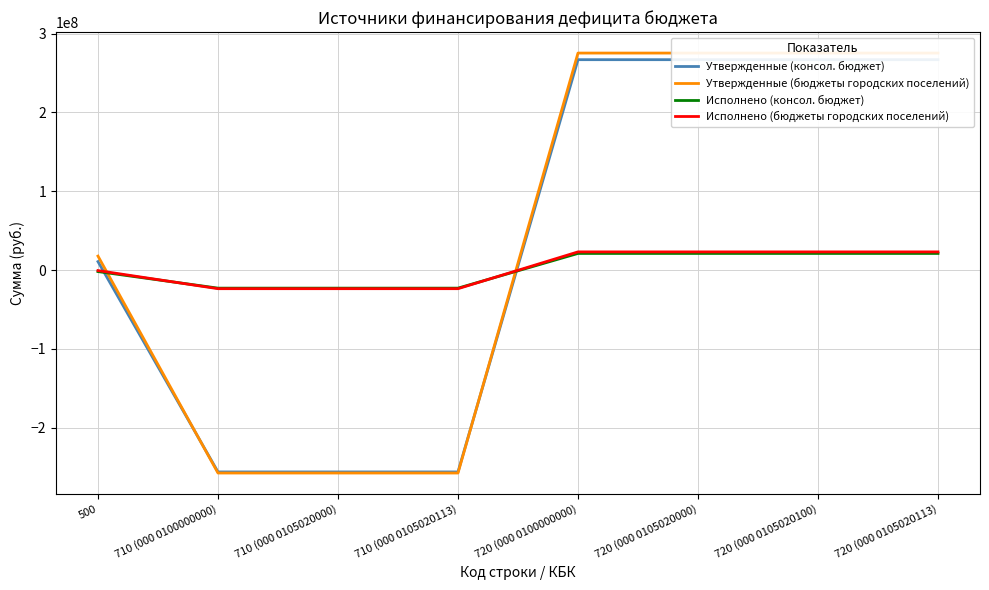

List the series in order of their peak value, lowest first.

Исполнено (консол. бюджет), Исполнено (бюджеты городских поселений), Утвержденные (консол. бюджет), Утвержденные (бюджеты городских поселений)